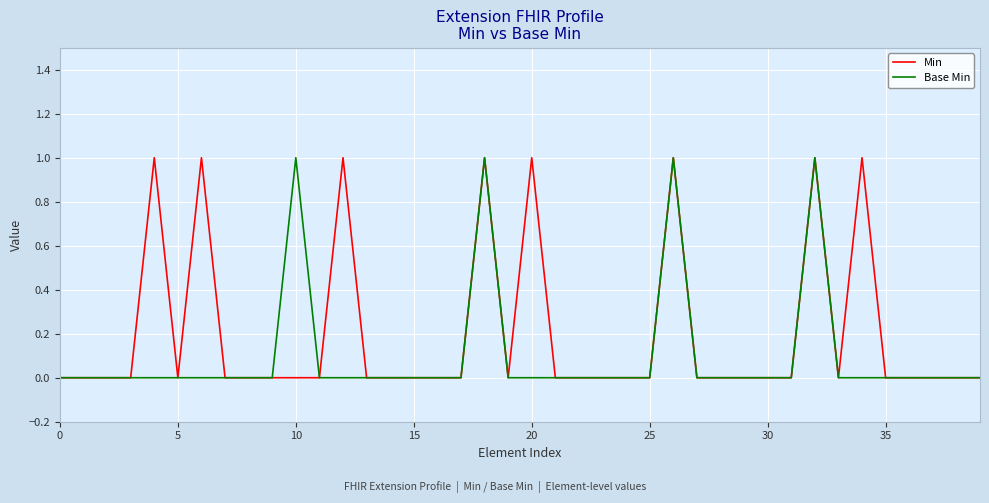

Rank the series by their average value, from highest to lowest.

Min, Base Min